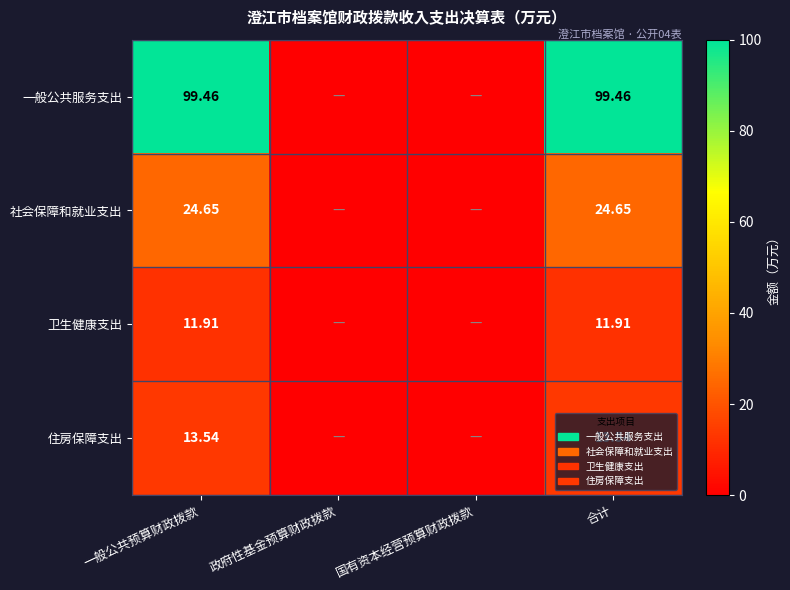

Where is 卫生健康支出 nearest to the value 5?

政府性基金预算财政拨款